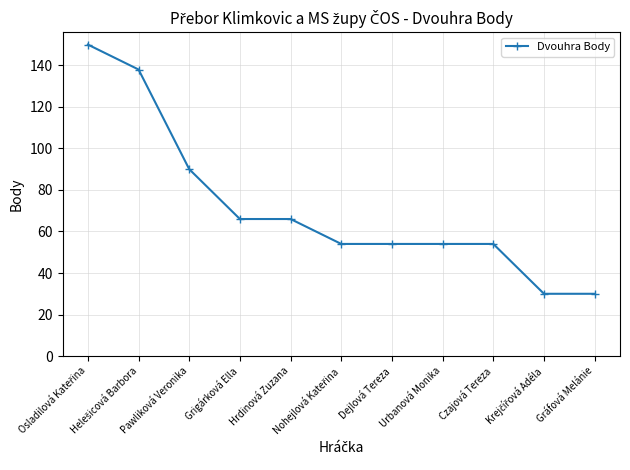

Reading left to right, list all the values displayed in this chart.

150	138	90	66	66	54	54	54	54	30	30